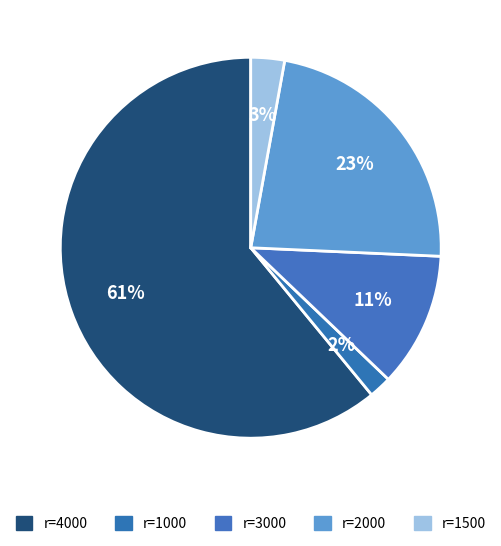

How many slices are in this pie chart?

5